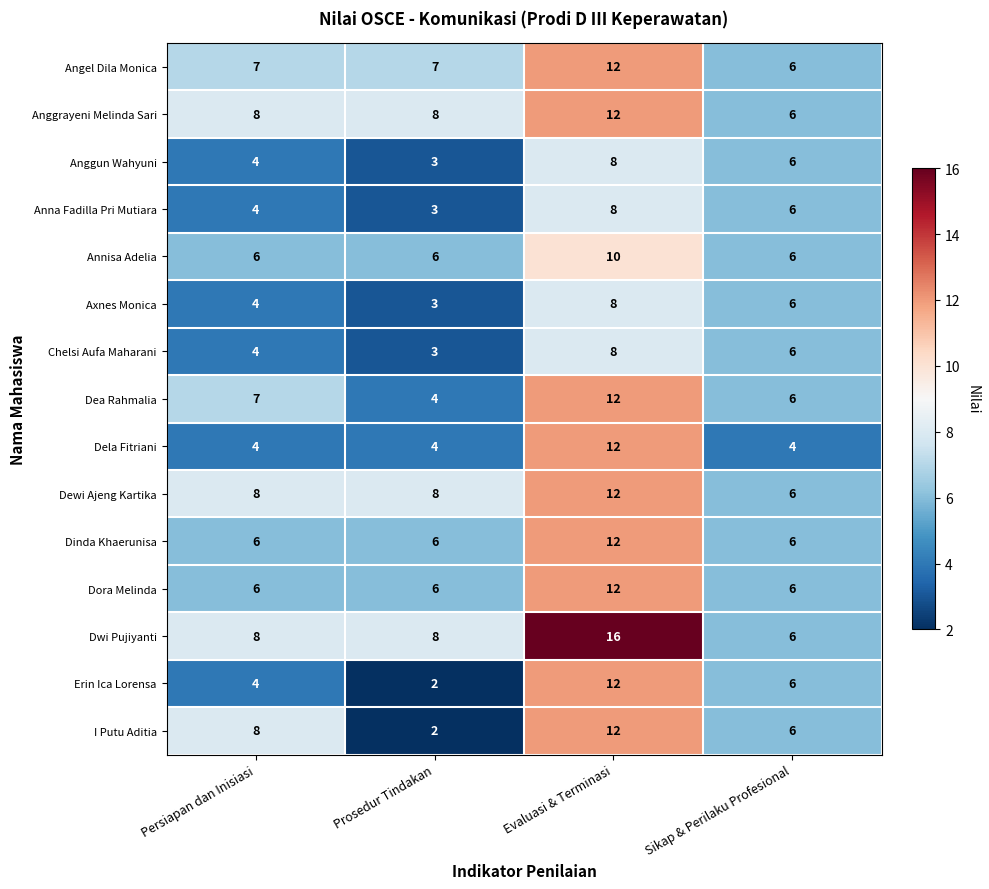

Which series has the largest total across all categories?

Dwi Pujiyanti